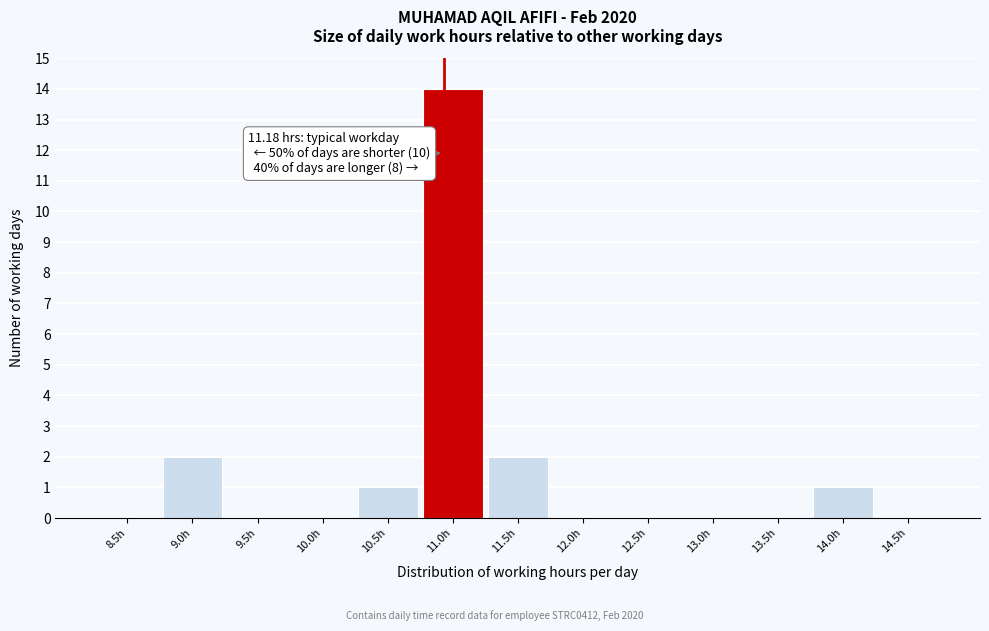

Reading left to right, extract all data points from this chart.

8.5h=0	9.0h=2	9.5h=0	10.0h=0	10.5h=1	11.0h=14	11.5h=2	12.0h=0	12.5h=0	13.0h=0	13.5h=0	14.0h=1	14.5h=0